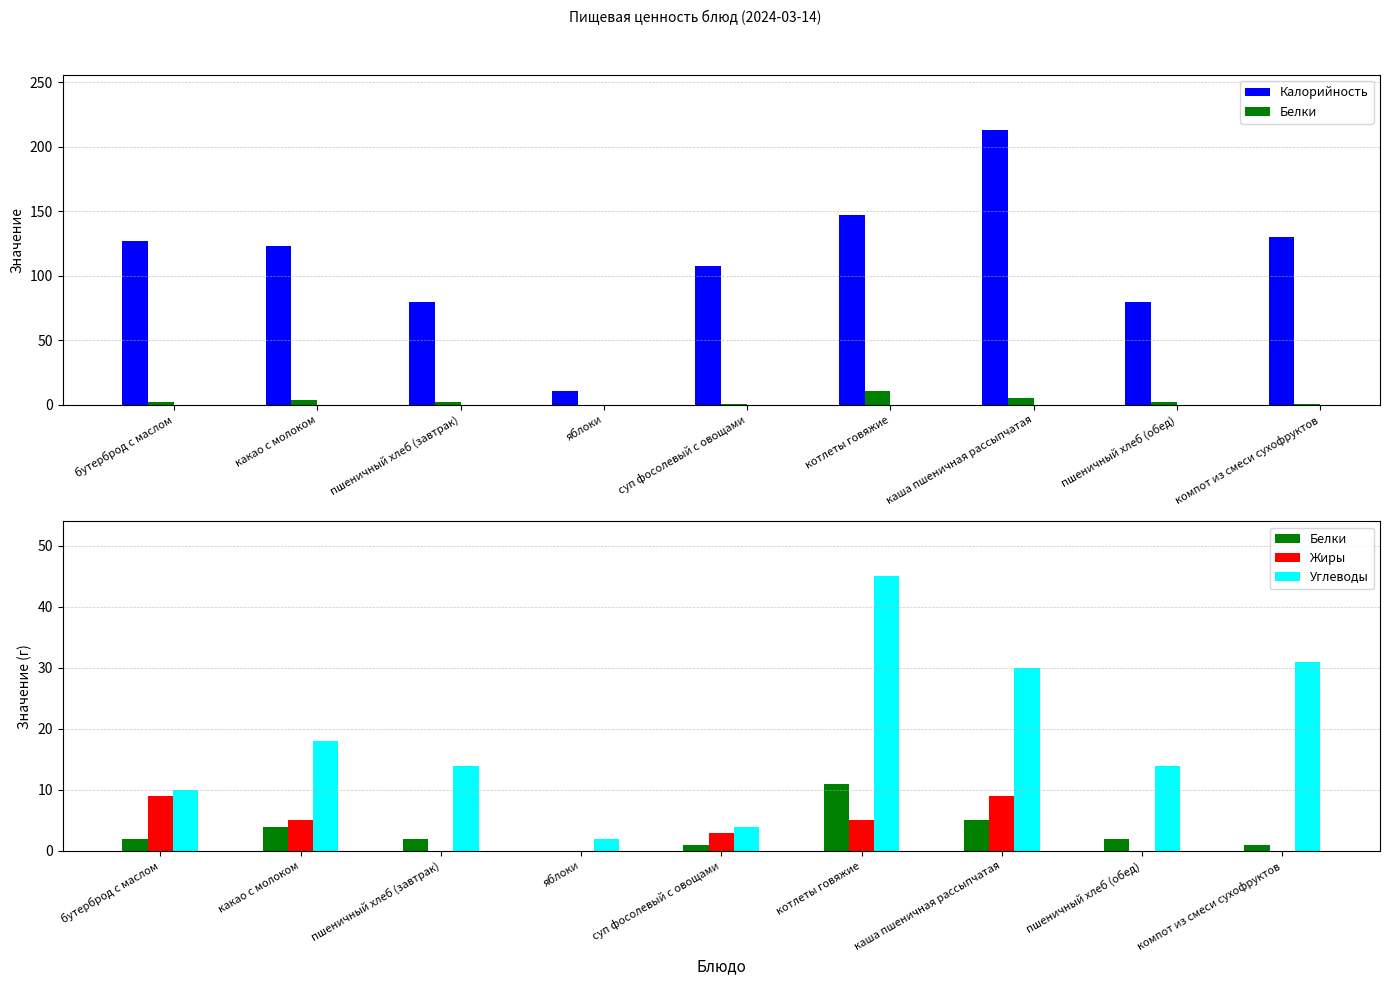

Is the value of Жиры at бутерброд с маслом greater than the value of Углеводы at пшеничный хлеб (завтрак)?

No